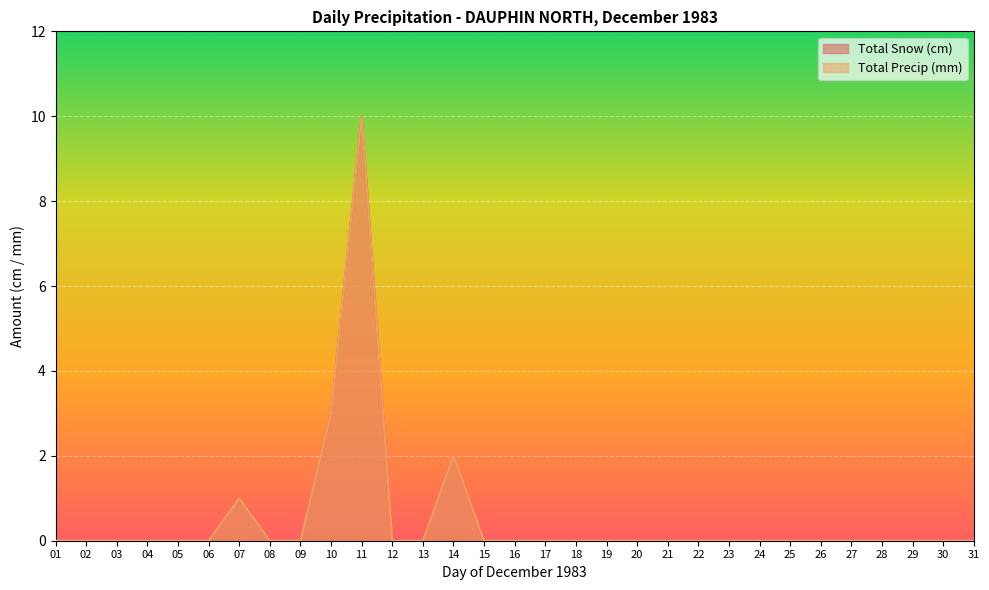

True or false: Total Snow (cm) has more than 2 interior local peaks.

True